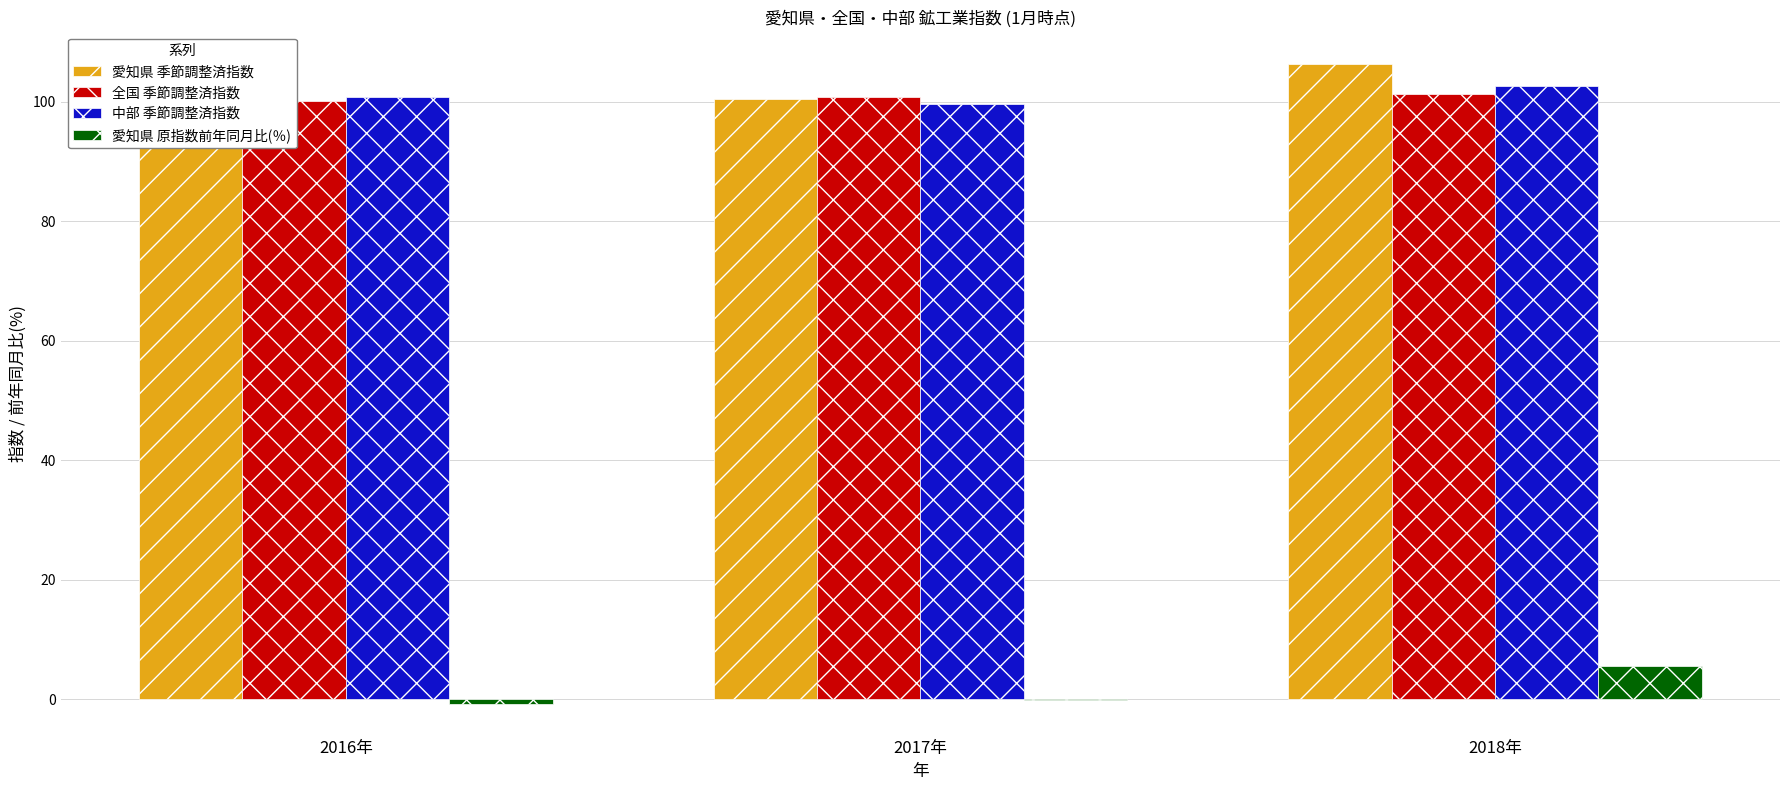

What is the greatest value displayed?

106.4